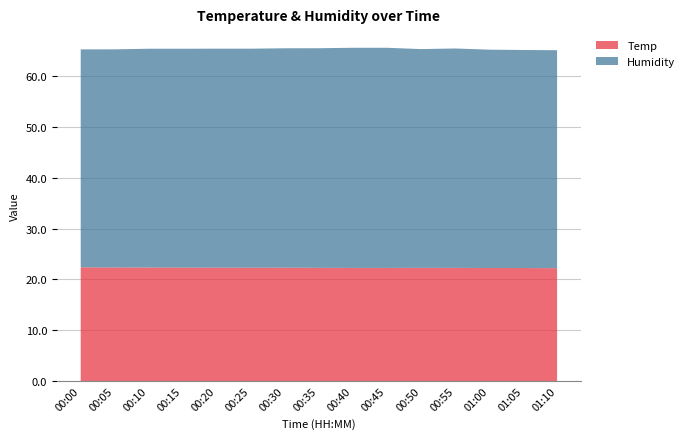

Reading right to left, transcribe all the data shown in this chart.

Temp: 01:10=22.2	01:05=22.2	01:00=22.2	00:55=22.3	00:50=22.3	00:45=22.3	00:40=22.3	00:35=22.3	00:30=22.3	00:25=22.3	00:20=22.3	00:15=22.3	00:10=22.3	00:05=22.4	00:00=22.4
Humidity: 01:10=42.9	01:05=42.9	01:00=43.0	00:55=43.2	00:50=43.1	00:45=43.4	00:40=43.4	00:35=43.2	00:30=43.2	00:25=43.1	00:20=43.1	00:15=43.1	00:10=43.1	00:05=43.0	00:00=42.9